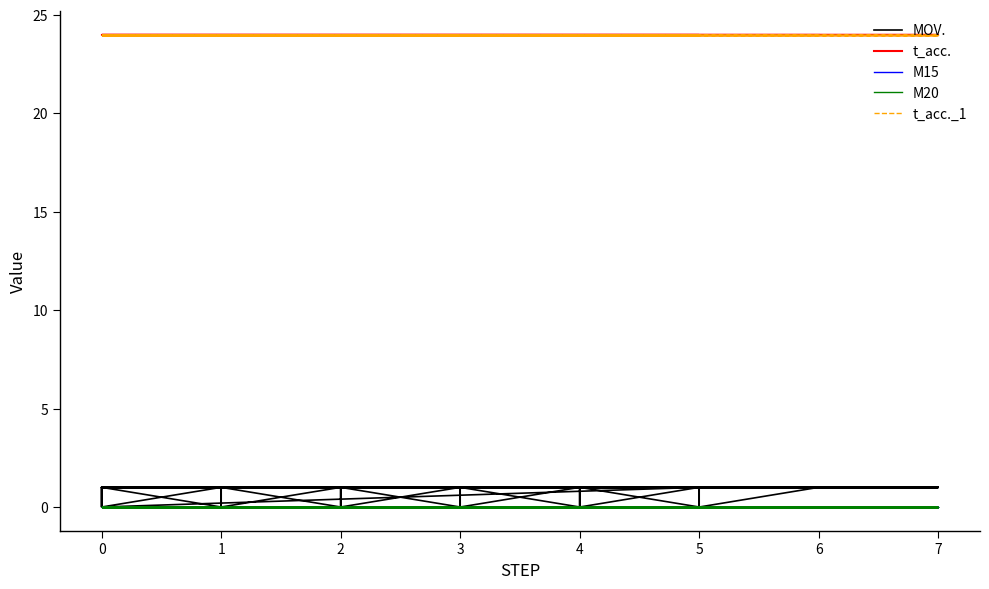

What is the label of the 37th point from the left?

4